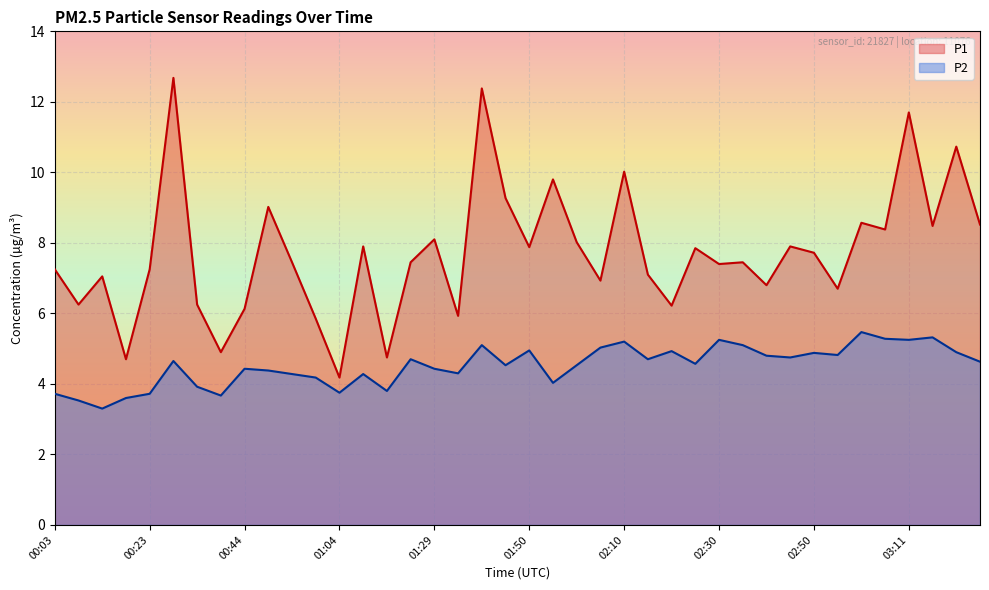

What is the difference between the maximum and minimum values in the P2 series?

2.2